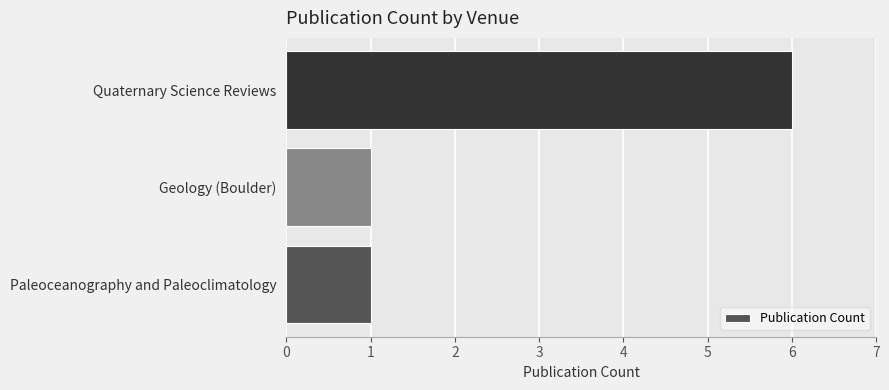

True or false: the data shows 0 at Paleoceanography and Paleoclimatology.

False